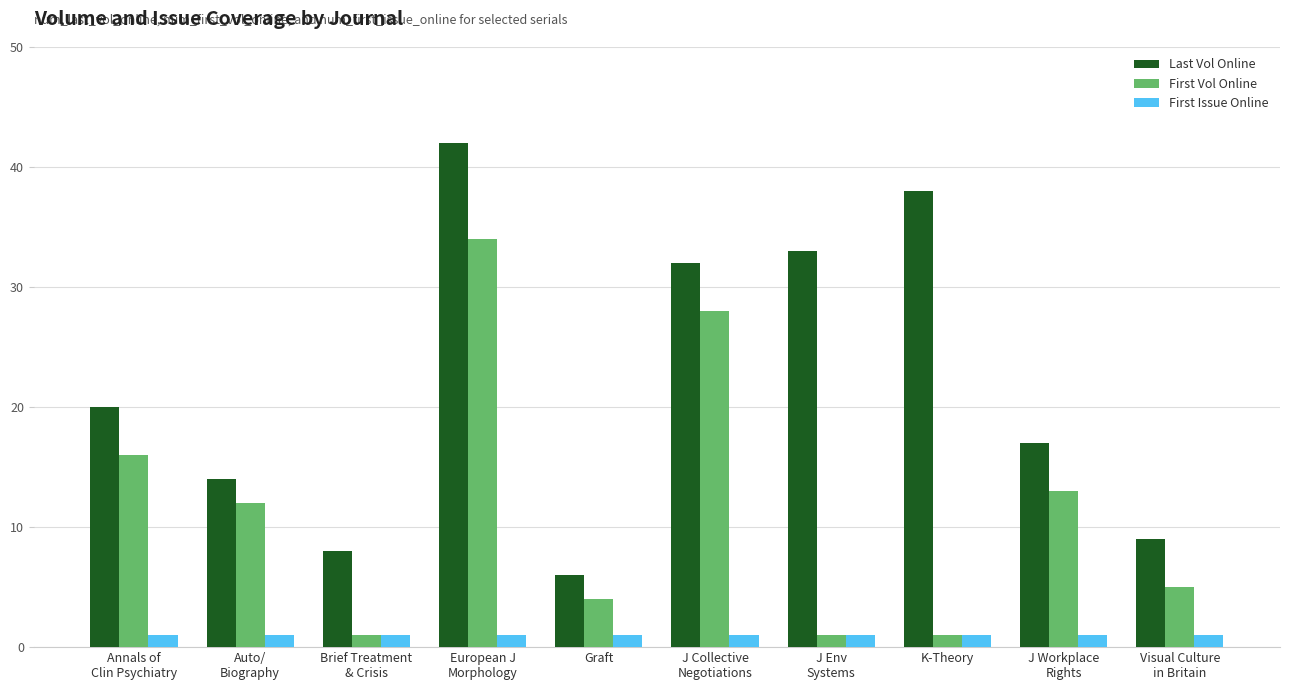

What is the difference between the highest and lowest values at Visual Culture
in Britain?

8